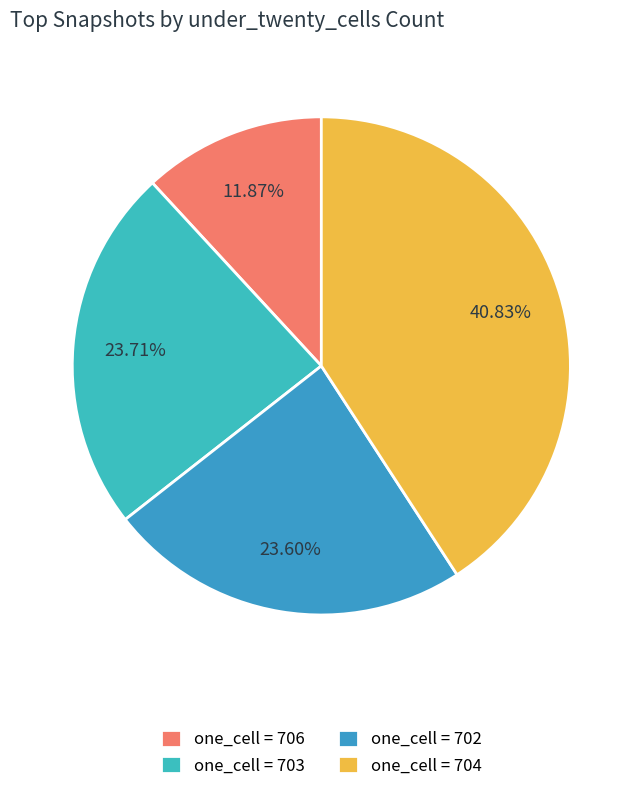

Count the number of slices in the pie.

4